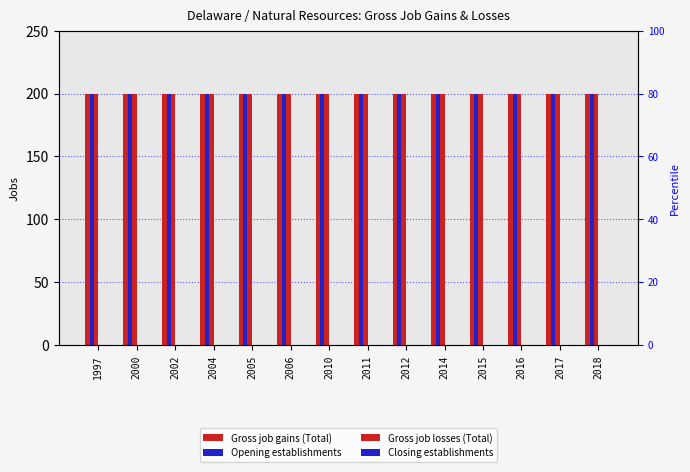

At which category is the sum across all series the highest?

1997